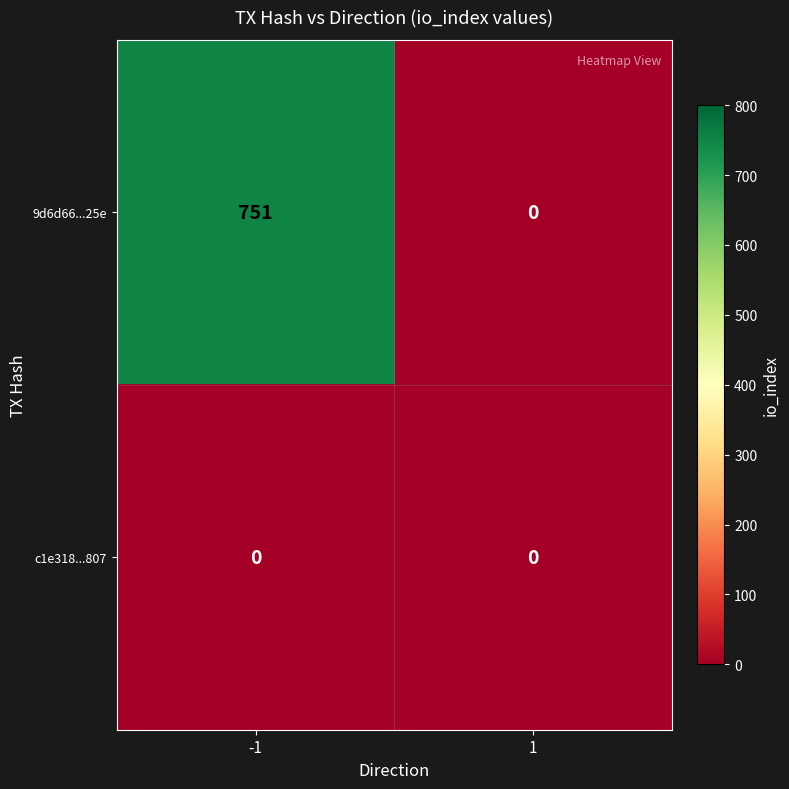

Is it true that 9d6d66...25e equals -502 at 1?

False